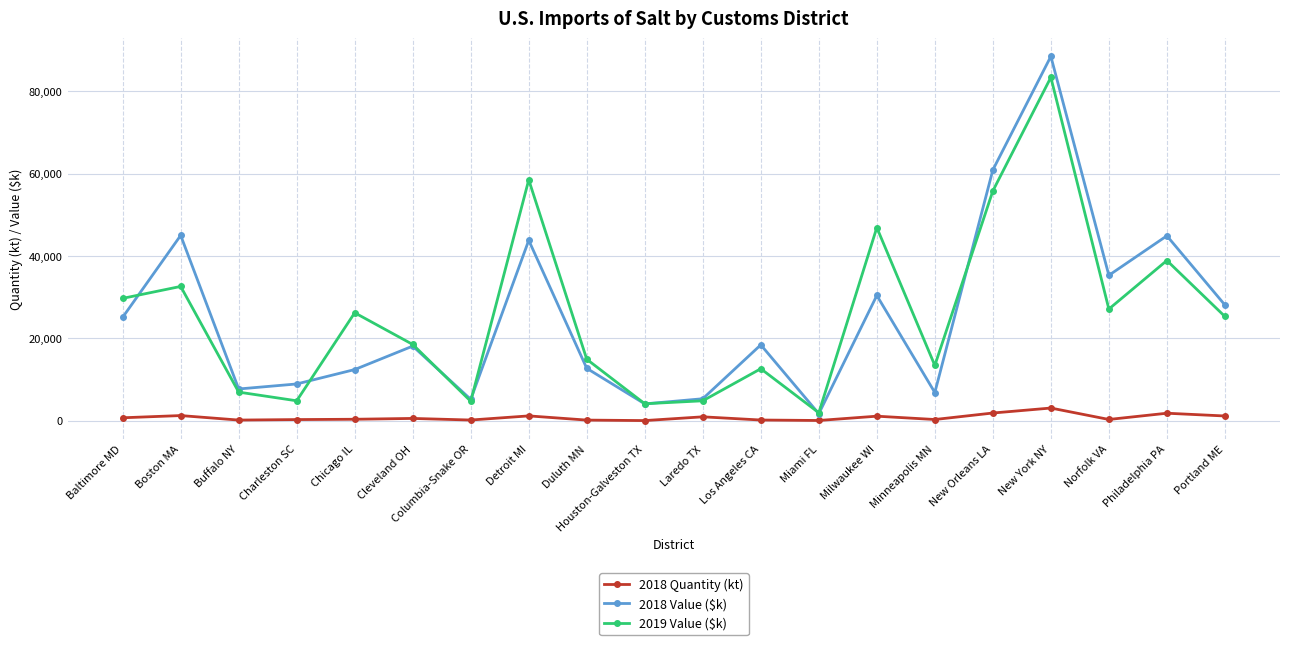

What is the average value of the 2018 Value ($k) series?

25160